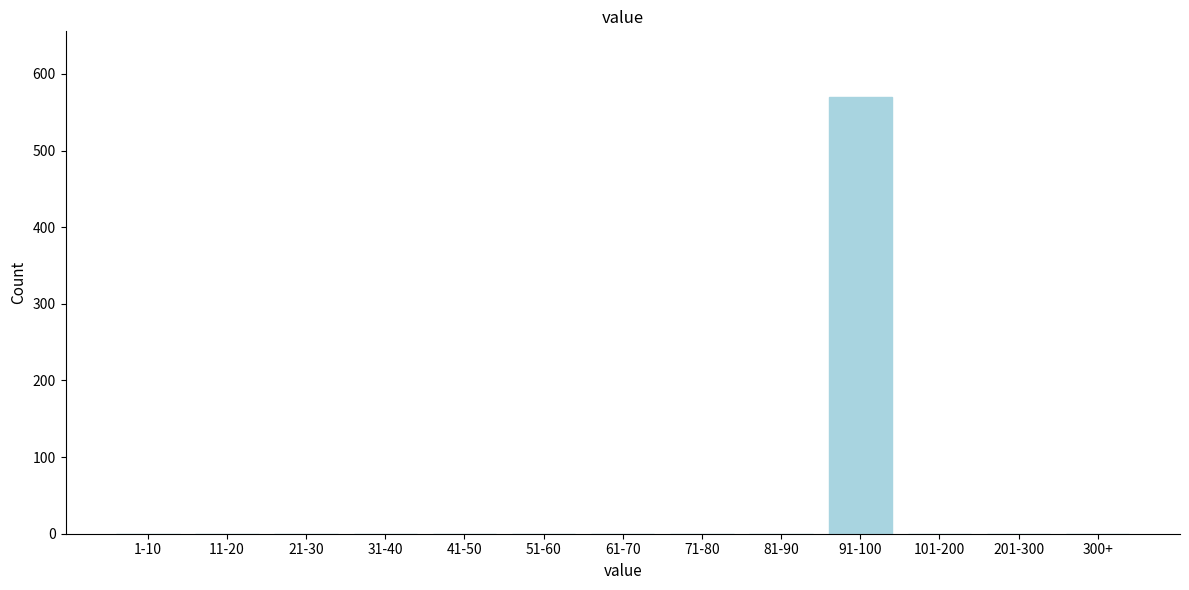

Reading right to left, what are all the values shown in this chart?

300+=0	201-300=0	101-200=0	91-100=570	81-90=0	71-80=0	61-70=0	51-60=0	41-50=0	31-40=0	21-30=0	11-20=0	1-10=0